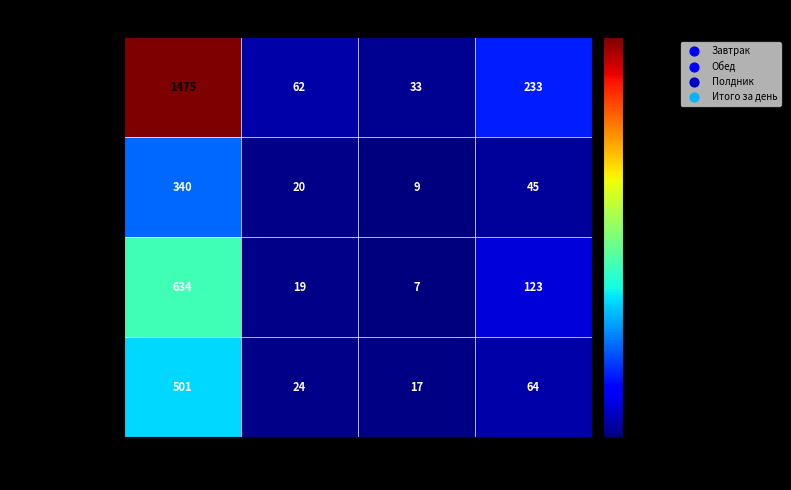

List the series in order of their peak value, highest first.

Итого за день, Обед, Завтрак, Полдник